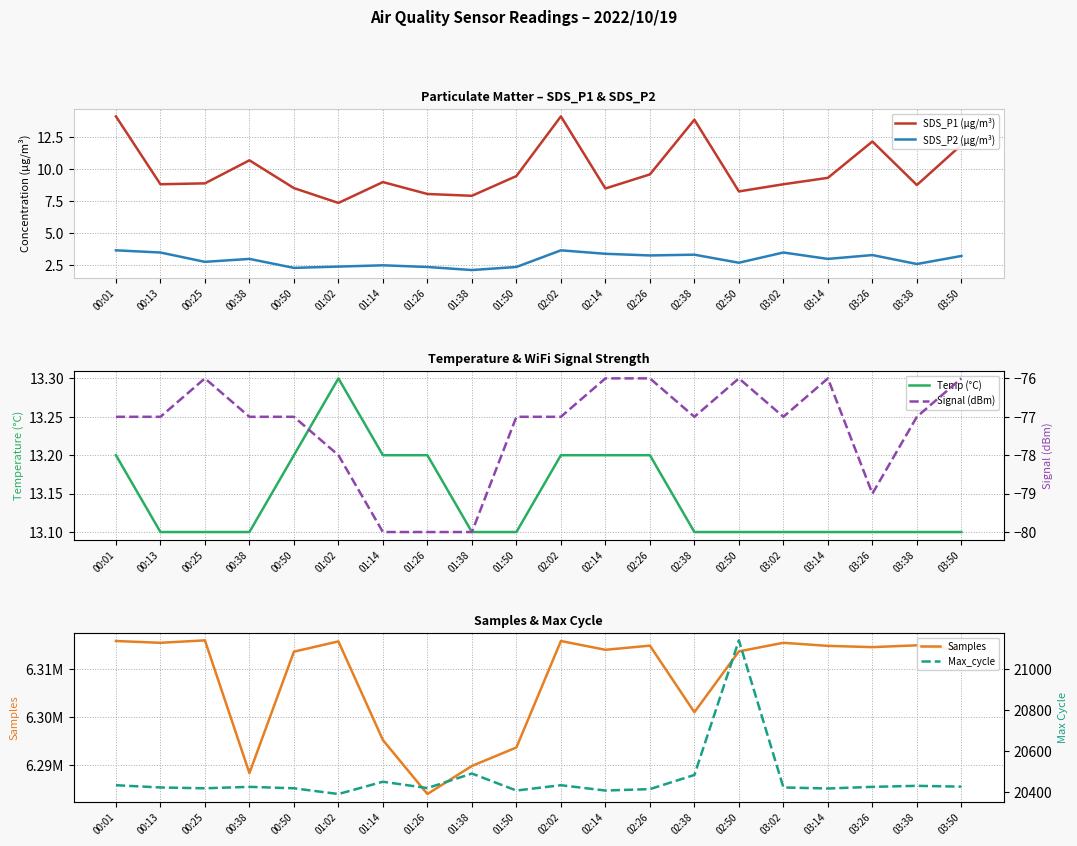

At which category does SDS_P1 (µg/m³) reach its first local valley?

00:13